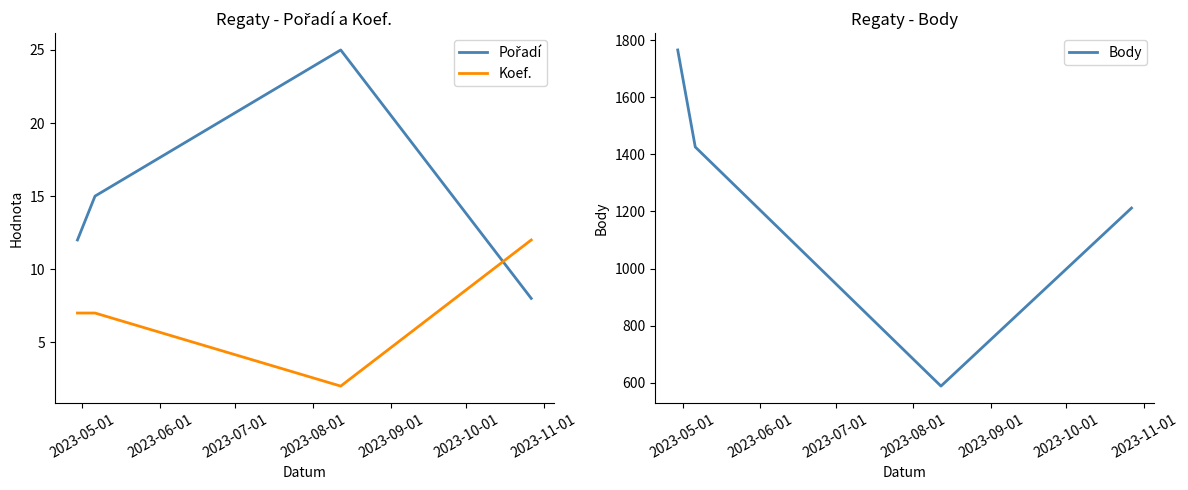

List the series in order of their peak value, highest first.

Body, Pořadí, Koef.